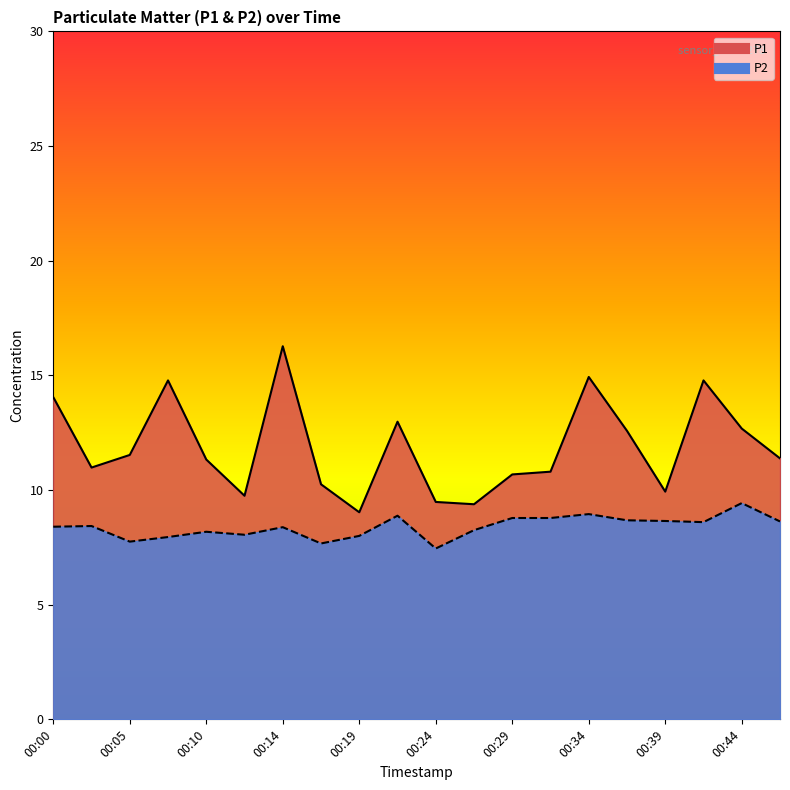

Reading left to right, list all the values displayed in this chart.

P1: 14.1	11.0	11.5	14.8	11.3	9.8	16.3	10.2	9.0	13.0	9.5	9.4	10.7	10.8	14.9	12.6	9.9	14.8	12.7	11.4
P2: 8.4	8.4	7.8	8.0	8.2	8.1	8.4	7.7	8.0	8.9	7.5	8.2	8.8	8.8	8.9	8.7	8.7	8.6	9.4	8.6